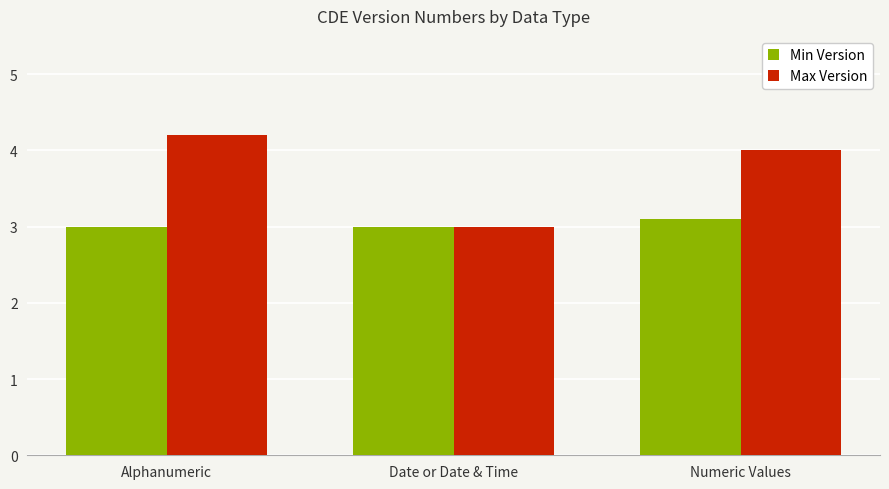

What is the total value across all series at Date or Date & Time?

6.0